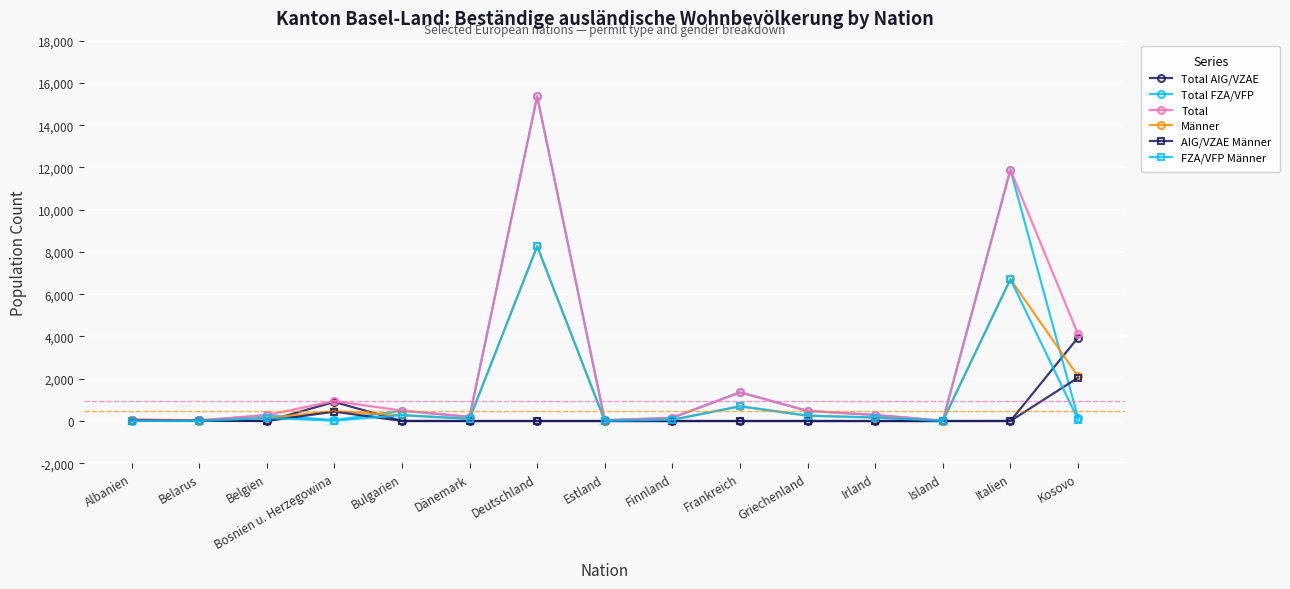

What position from the right is Dänemark?

10